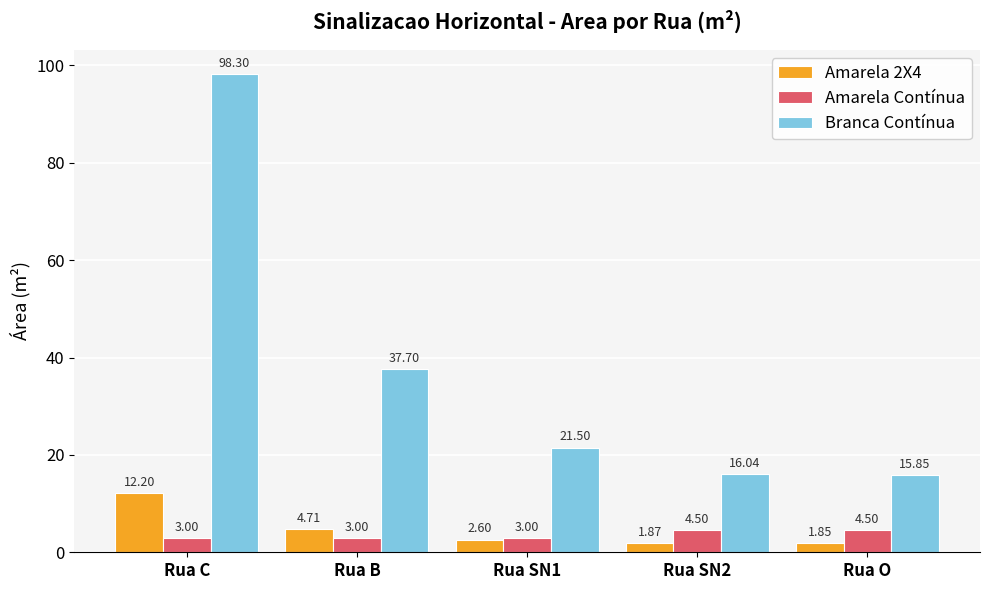

Between Rua B and Rua O, which series saw the biggest shift?

Branca Contínua